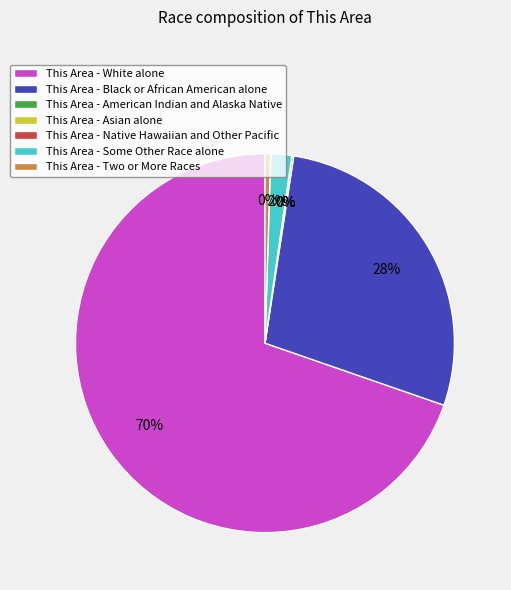

Is it true that White alone is 70% of the pie?

True